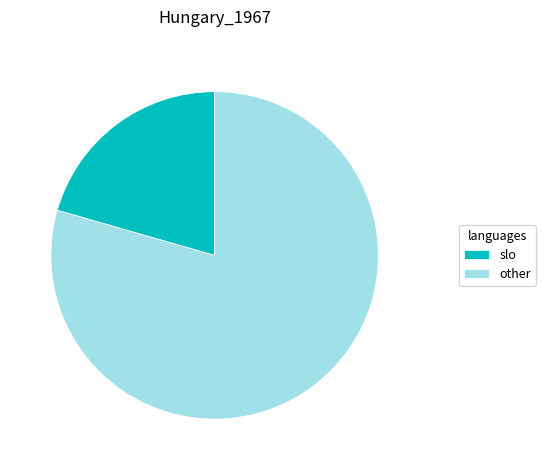

Is there a majority slice in this chart?

Yes